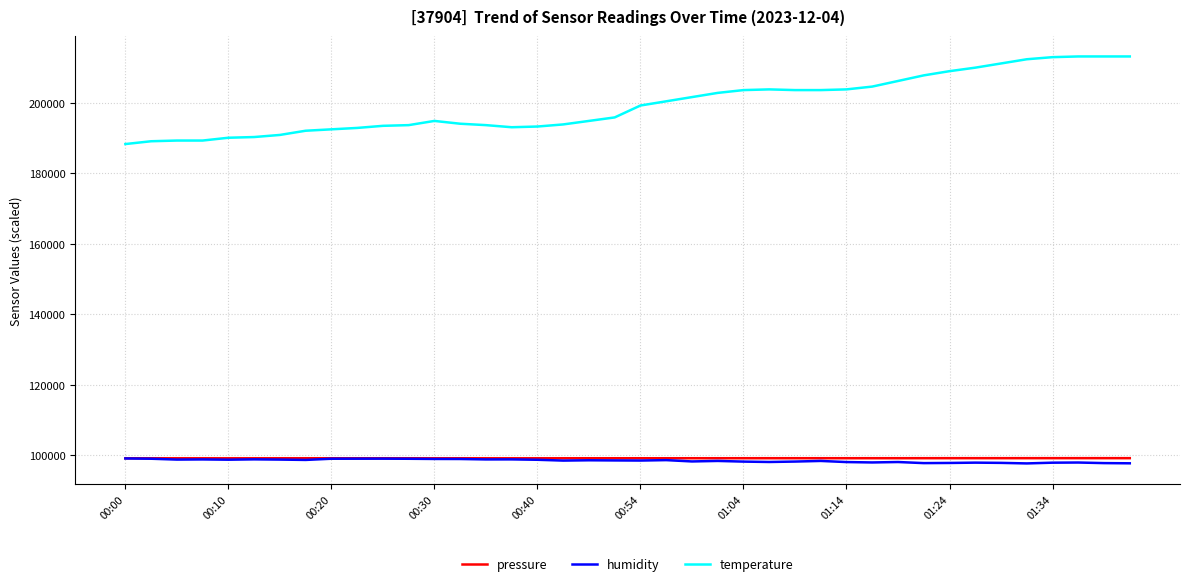

True or false: temperature and humidity cross at least once.

False